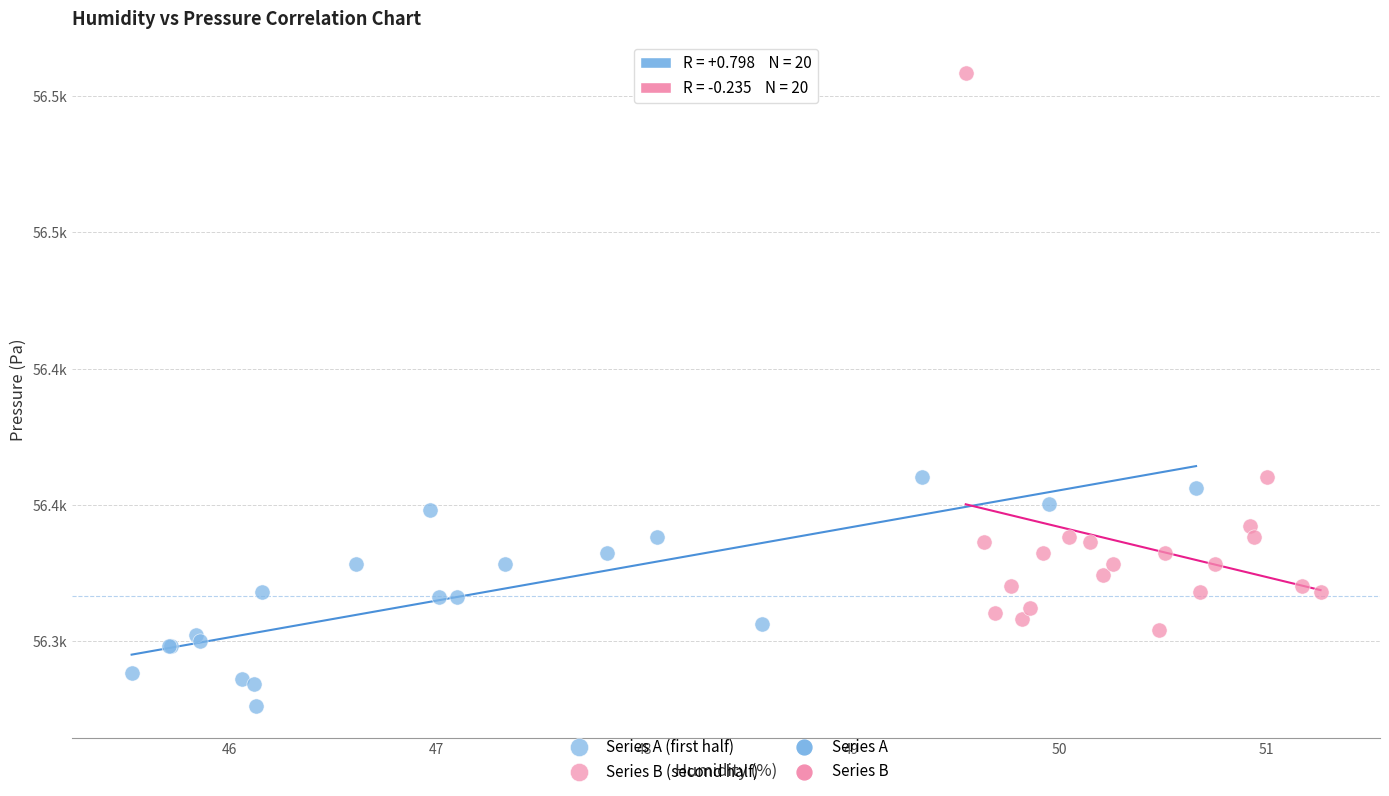

Which series has the widest spread of Y values?

Series B (second half)